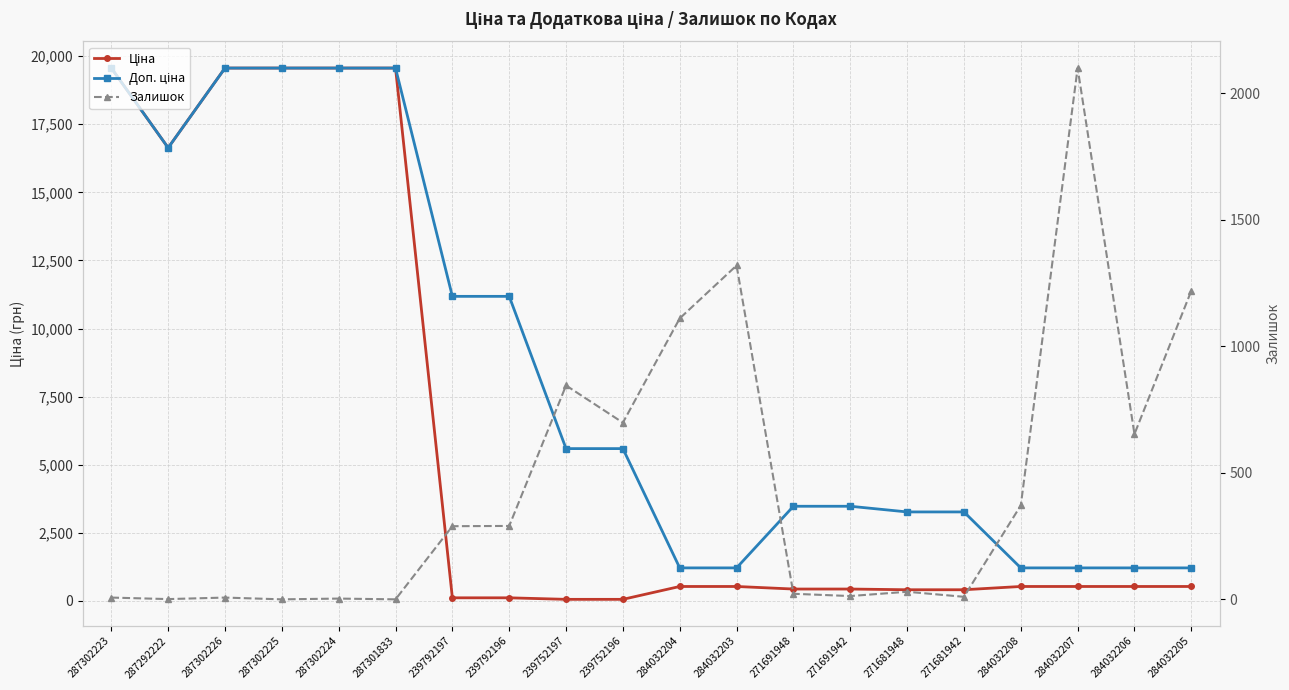

What is the average value of the Ціна series?

5982.6